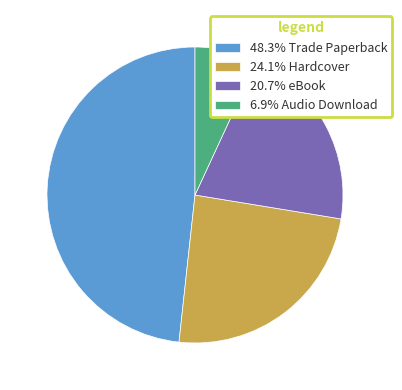

Do 48.3% Trade Paperback and 6.9% Audio Download together represent more than half of the pie?

Yes